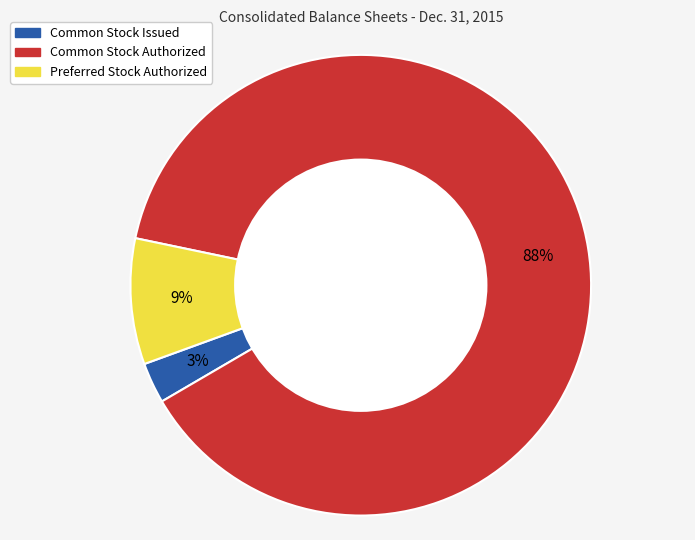

What percentage is the Common Stock Issued slice, to the nearest percent?

3%